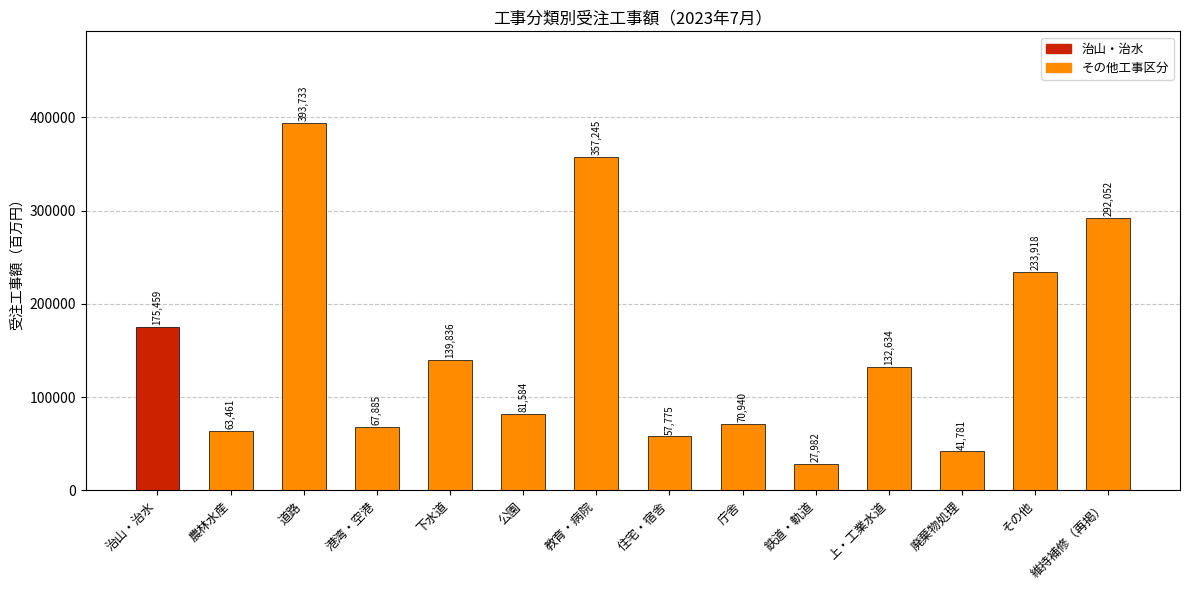

The value at 道路 is 663197.7. True or false?

False